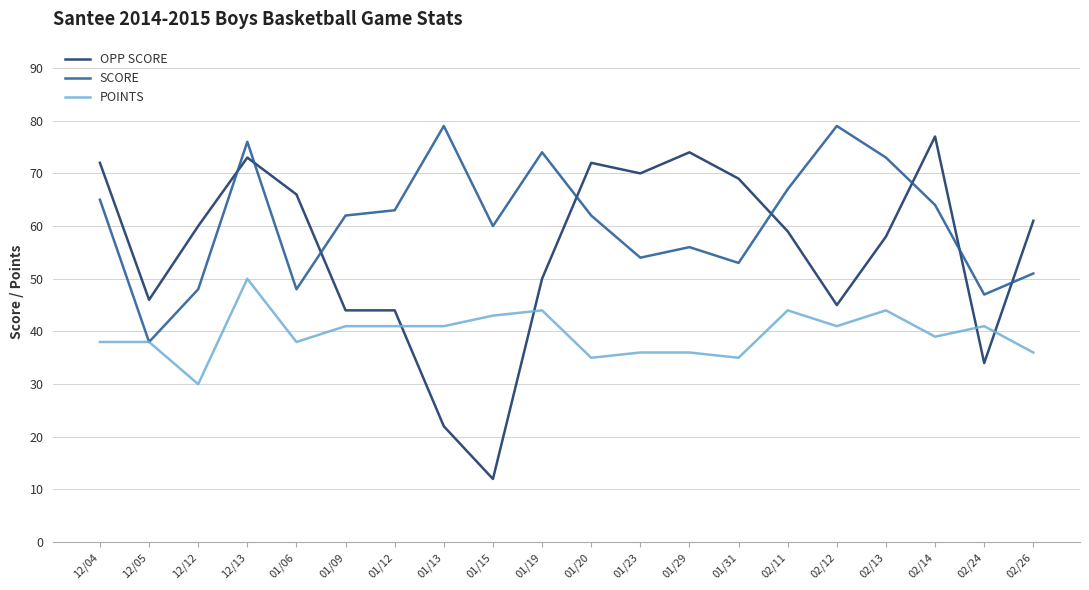

True or false: SCORE has more than 0 interior local peaks.

True